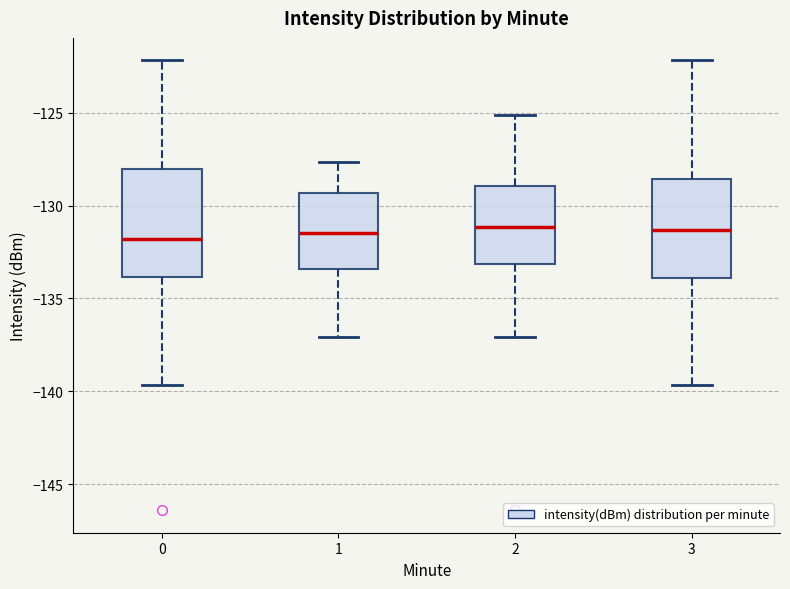

Where does the lower whisker of the box at x = 3 end on the y-axis? The values are not printed on the chart, so give them approximately, as read against the axis.

-139.5